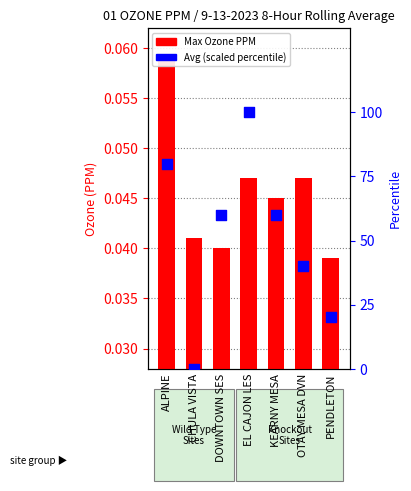

Which series has the largest total across all categories?

Avg (scaled percentile)